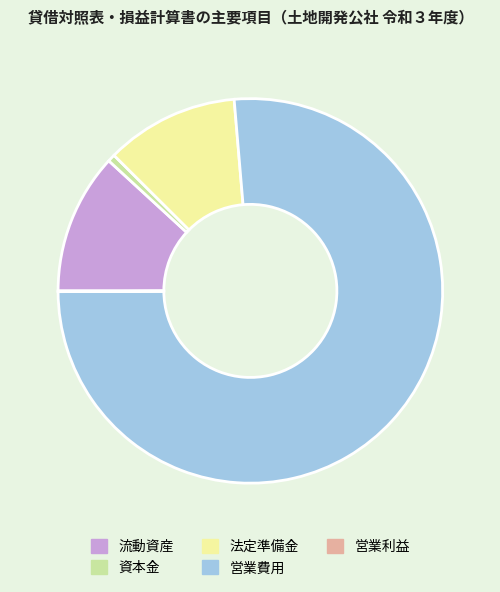

Is there any slice that represents more than half of the pie?

Yes